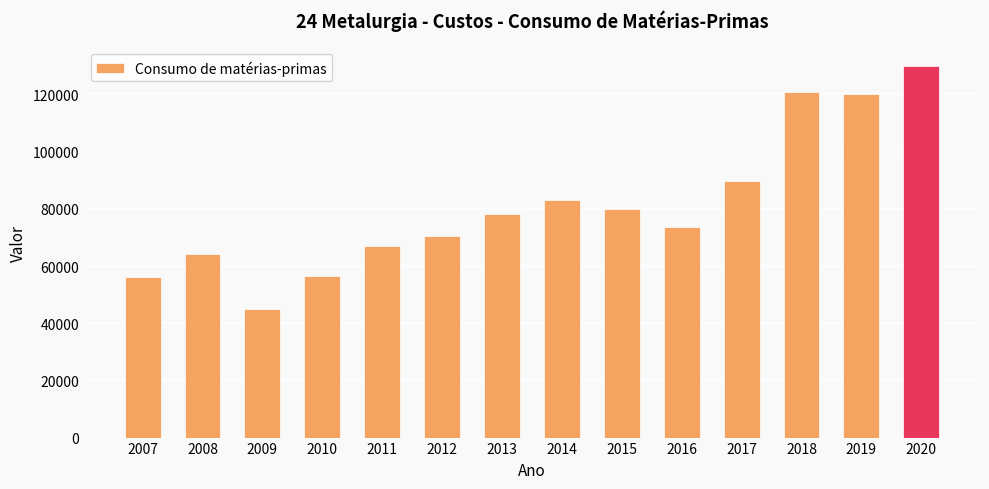

Does the chart contain stacked bars?

No